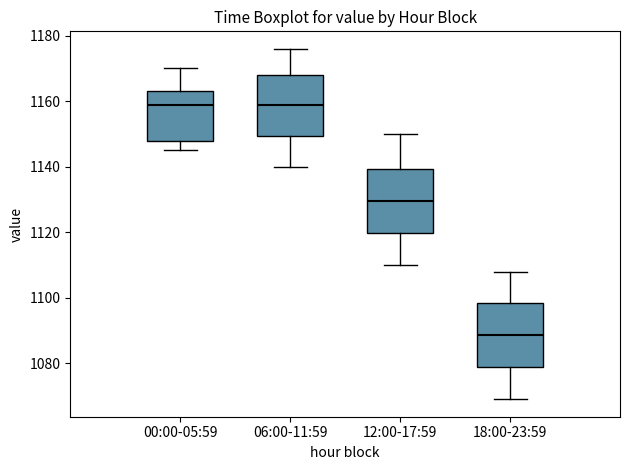

Reading left to right, transcribe this box plot: for each box, give where its median line is, the range the box spans, and where its two whiskers end, as read against the y-axis. The values are not printed on the chart, so give them approximately, as read against the axis.

00:00-05:59: median 1160, box 1148 to 1164, whiskers 1146 to 1170
06:00-11:59: median 1160, box 1150 to 1168, whiskers 1140 to 1176
12:00-17:59: median 1130, box 1120 to 1140, whiskers 1110 to 1150
18:00-23:59: median 1088, box 1078 to 1098, whiskers 1070 to 1108